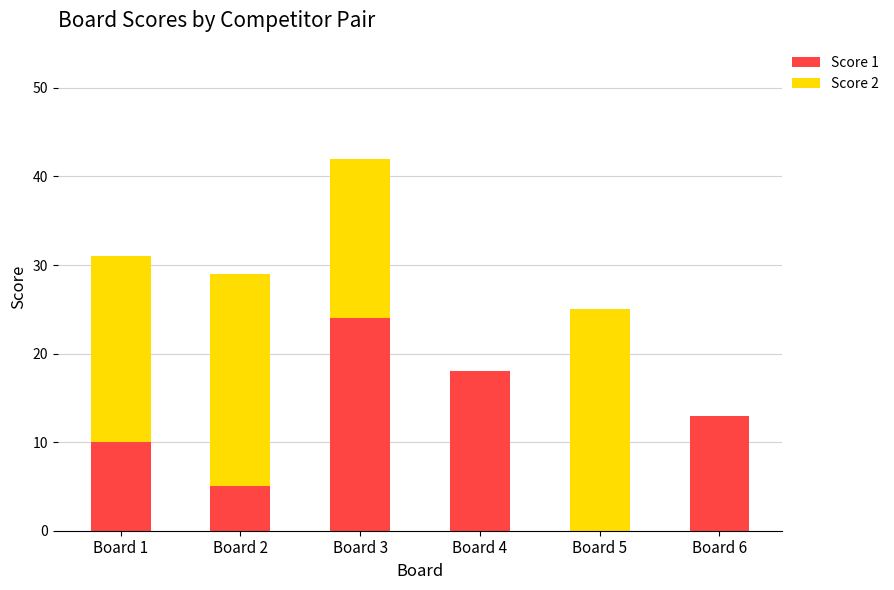

What are all the series names shown in the legend?

Score 1, Score 2